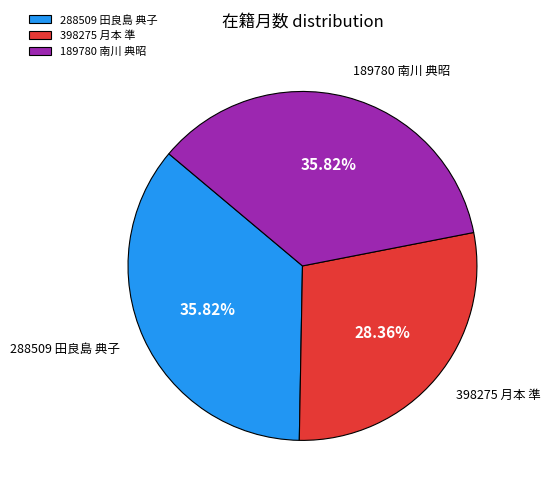

To the nearest percent, what is the difference between the largest and smallest slice percentages?

7%